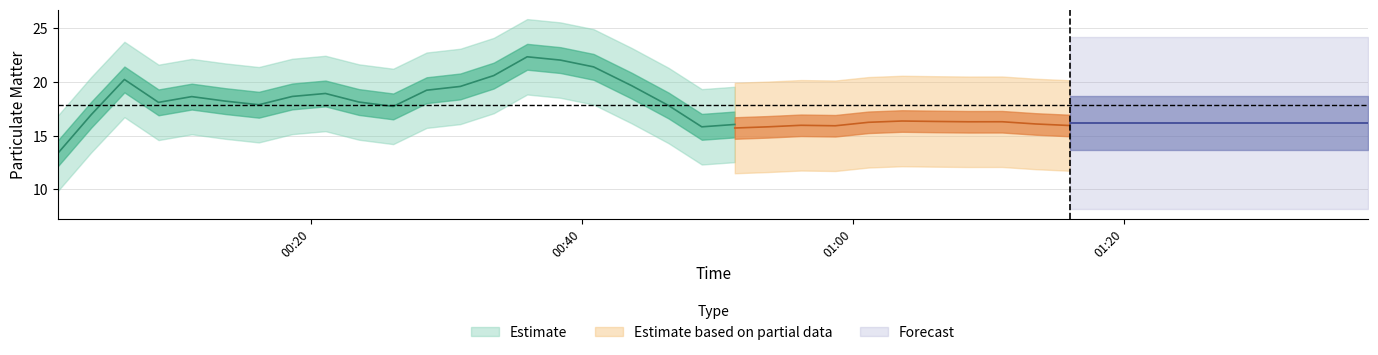

True or false: P1 and P2 intersect in this chart.

False